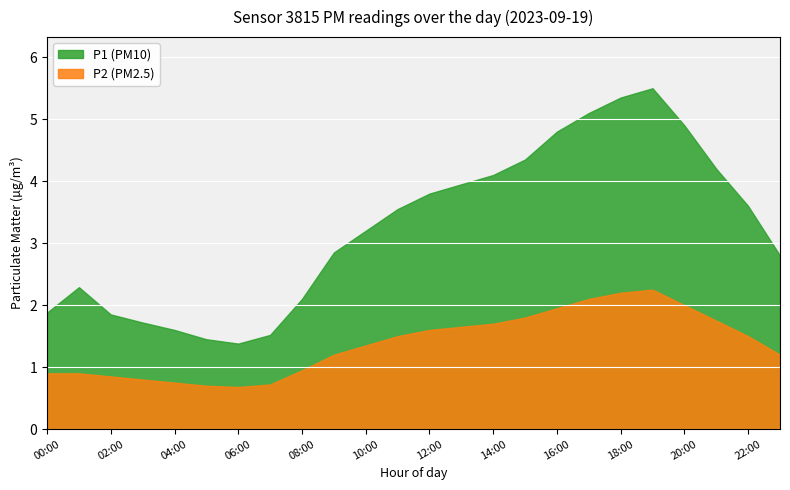

True or false: P2 and P1 cross at least once.

False